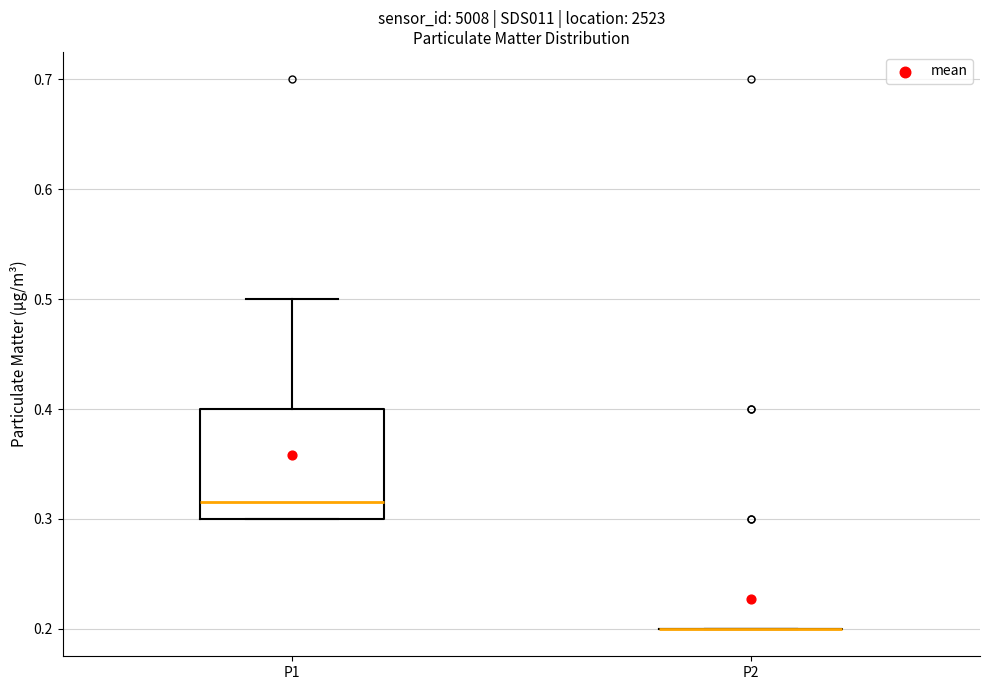

Which box is the tallest, from its lower edge to its upper edge?

P1